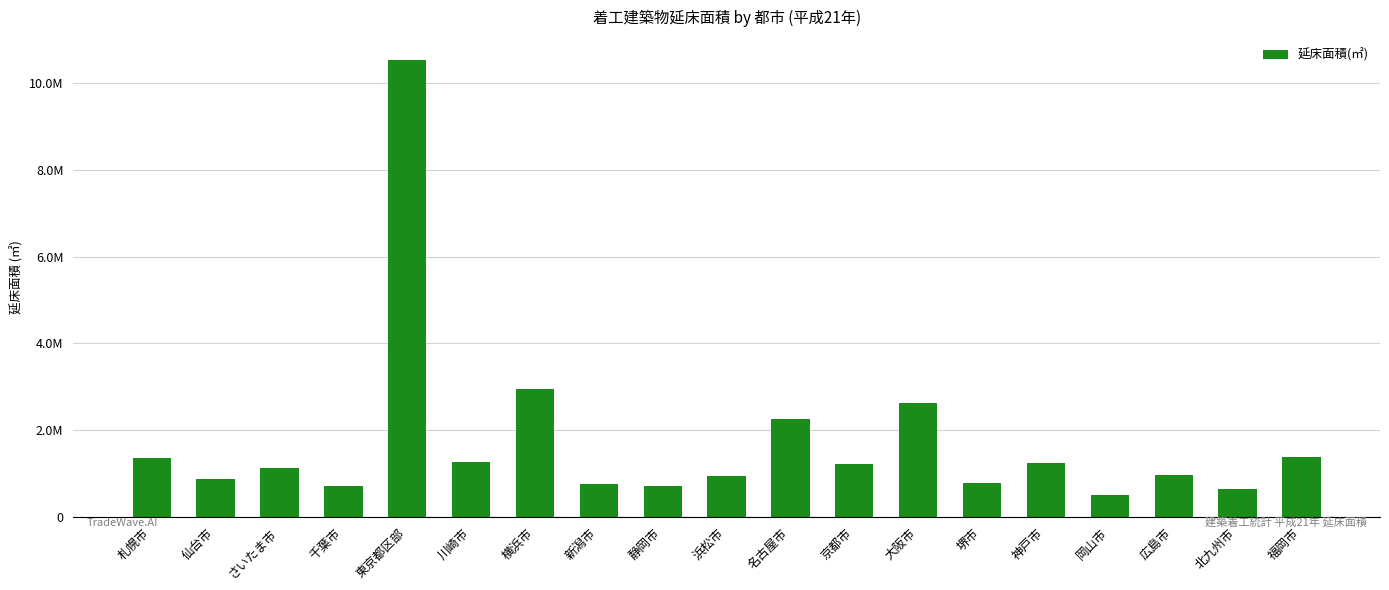

List the labels in order of value, smallest first.

岡山市, 北九州市, 千葉市, 静岡市, 新潟市, 堺市, 仙台市, 浜松市, 広島市, さいたま市, 京都市, 神戸市, 川崎市, 札幌市, 福岡市, 名古屋市, 大阪市, 横浜市, 東京都区部